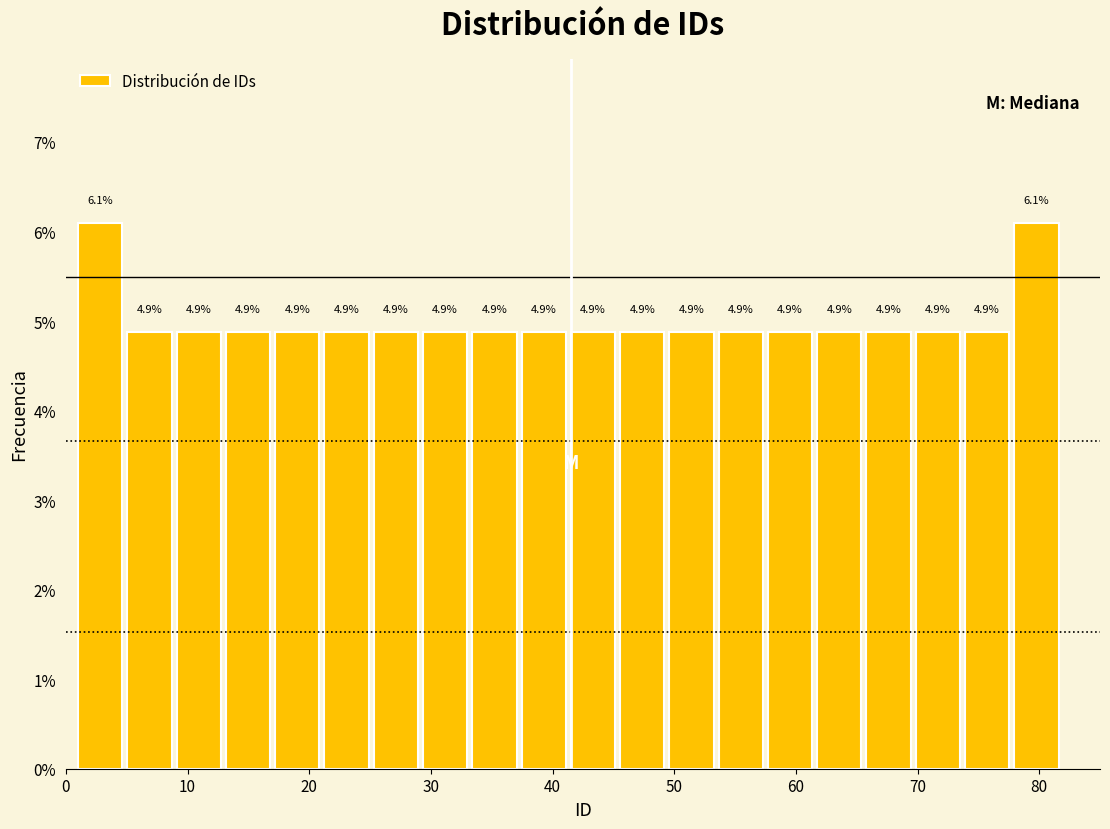

How tall is the bar that spans 70 to 74 on the x-axis? The bar edges are not printed on the chart, so give them approximately, as read against the axis.

4.9